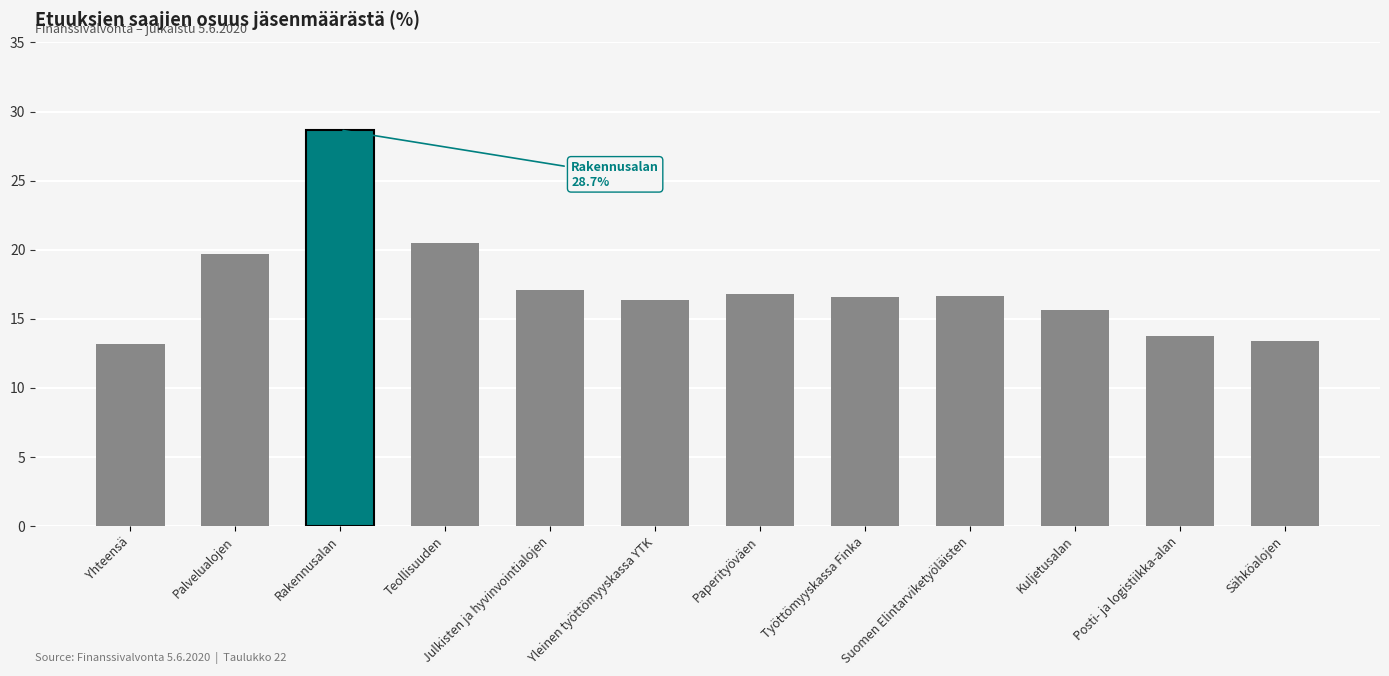

Is it true that the value at Rakennusalan is 38.8?

False